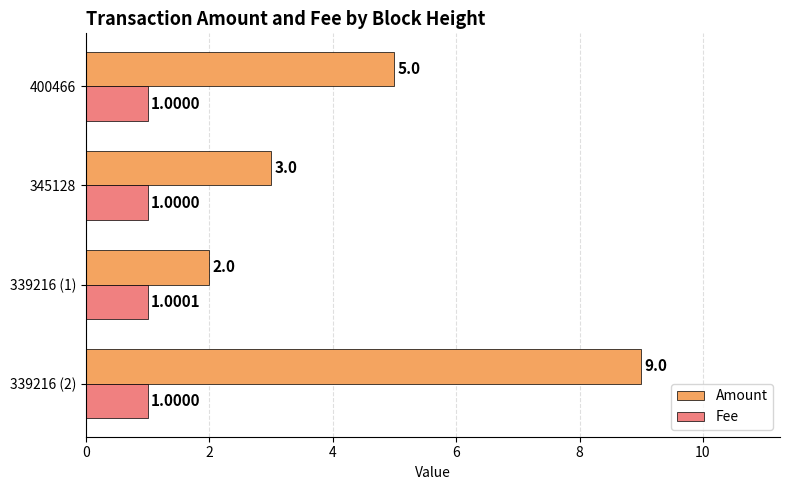

What are all the series names shown in the legend?

Amount, Fee